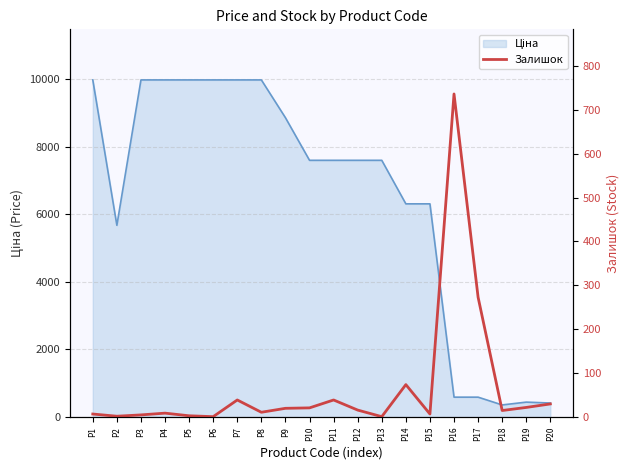

Which category has the lowest value across all series?

P6